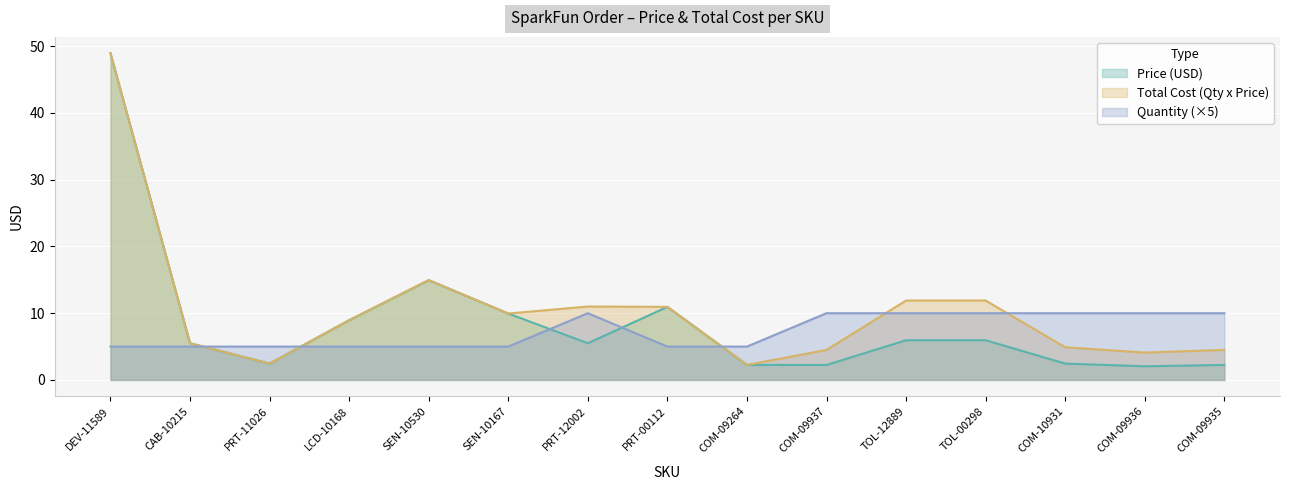

Which series changed the most between TOL-00298 and COM-09935?

Total Cost (Qty x Price)